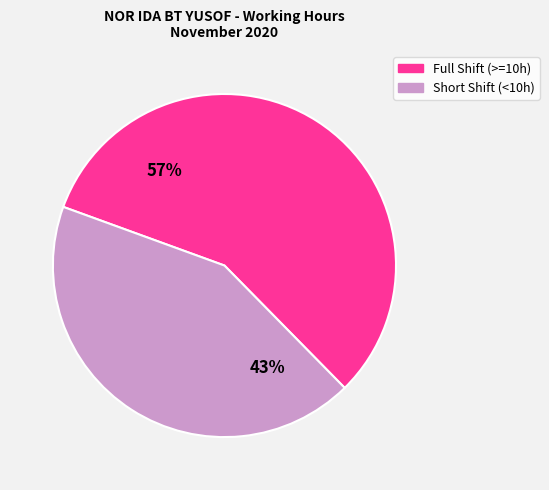

Is there any slice that represents more than half of the pie?

Yes